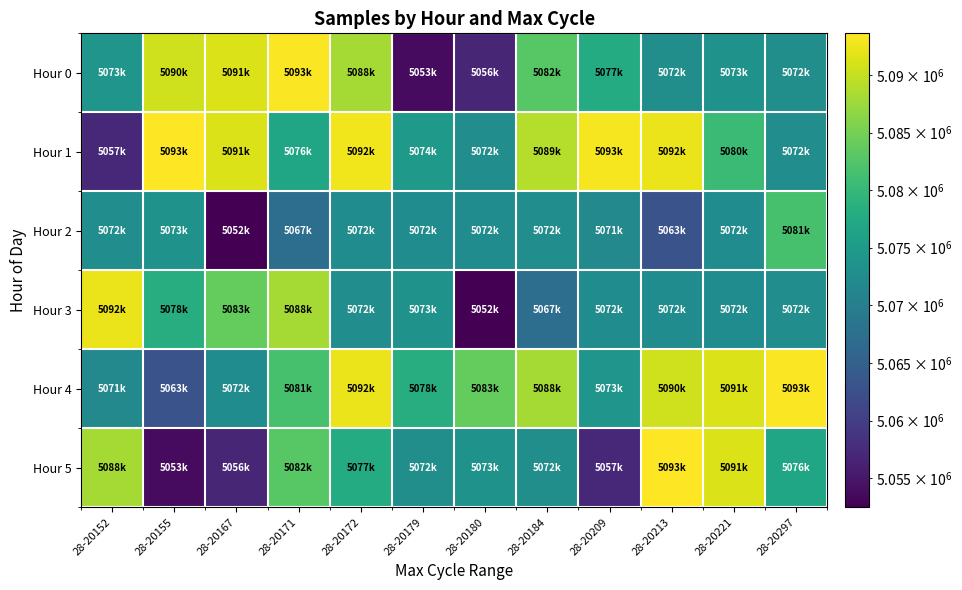

How many distinct data groups are displayed?

6